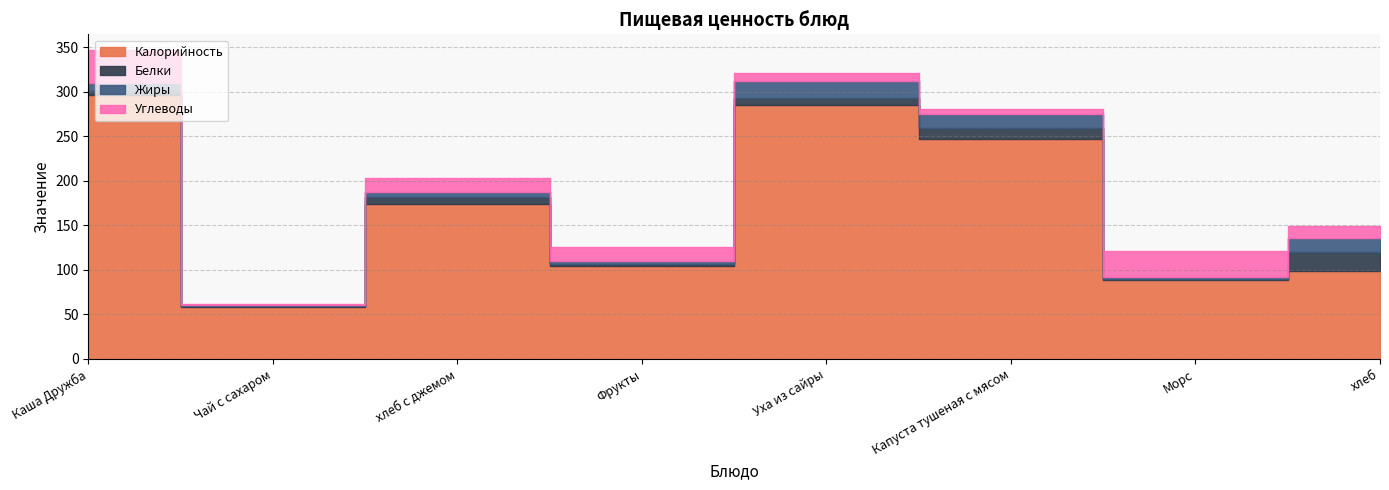

At which label does Калорийность reach its peak?

Каша Дружба